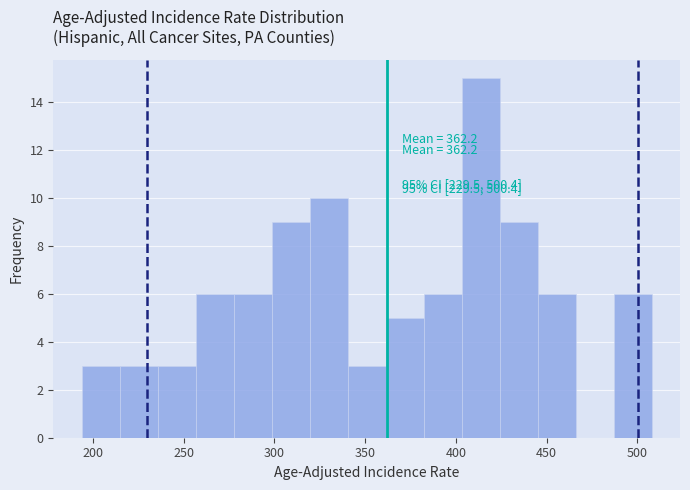

Over which range of the x-axis is the bar tallest?

405 to 425